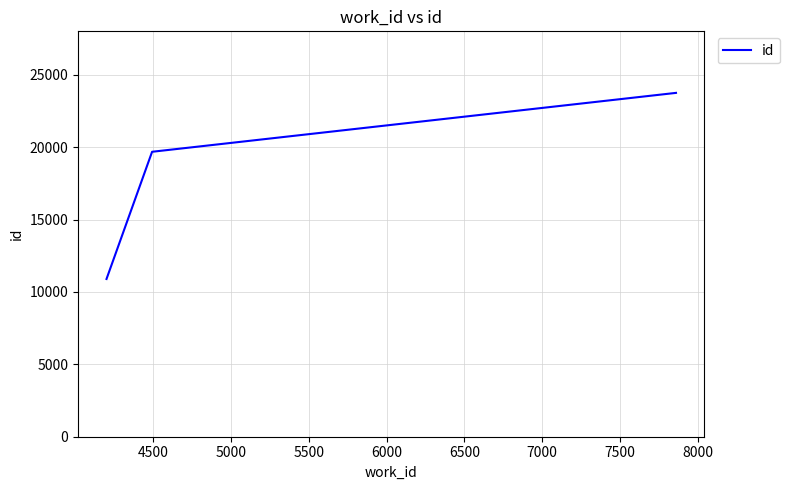

What is the maximum value shown in the chart?

23749